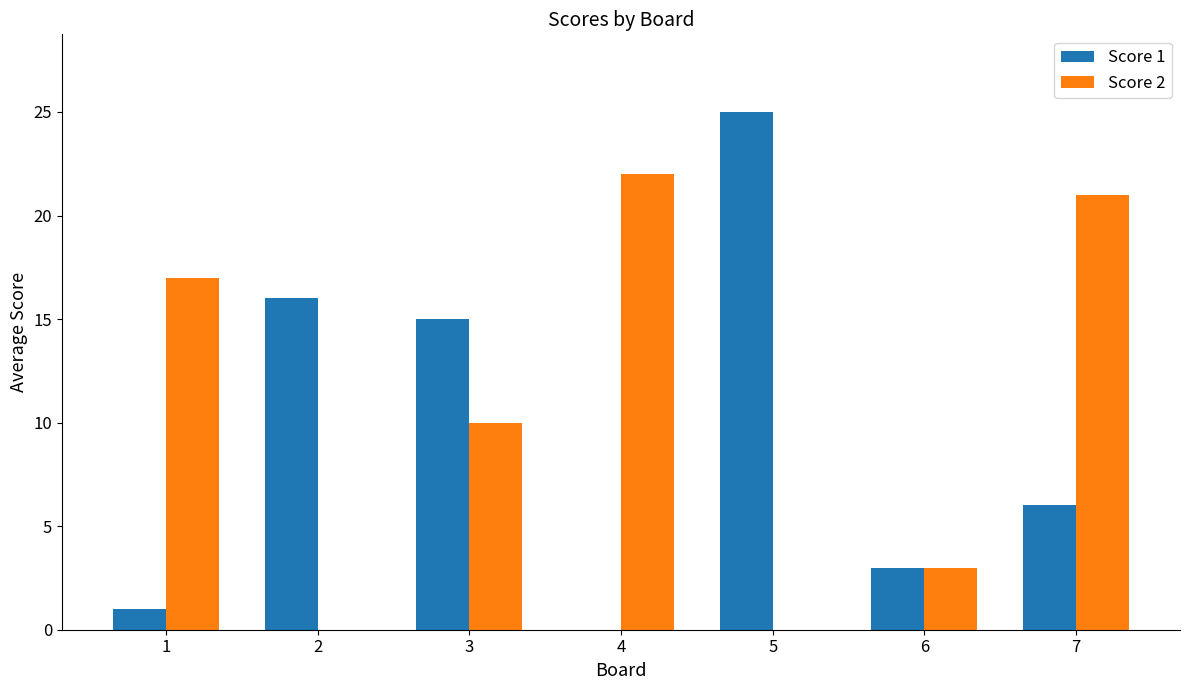

Is it true that Score 1 equals 37 at 5?

False